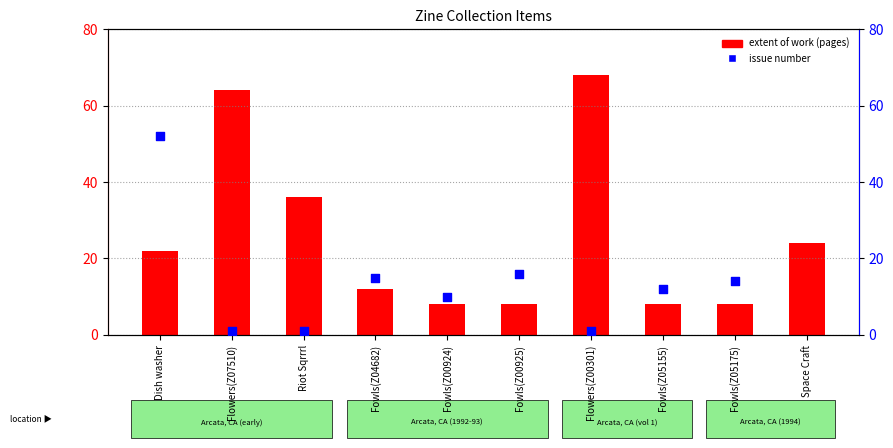

Which series has the largest total across all categories?

extent of work (pages)